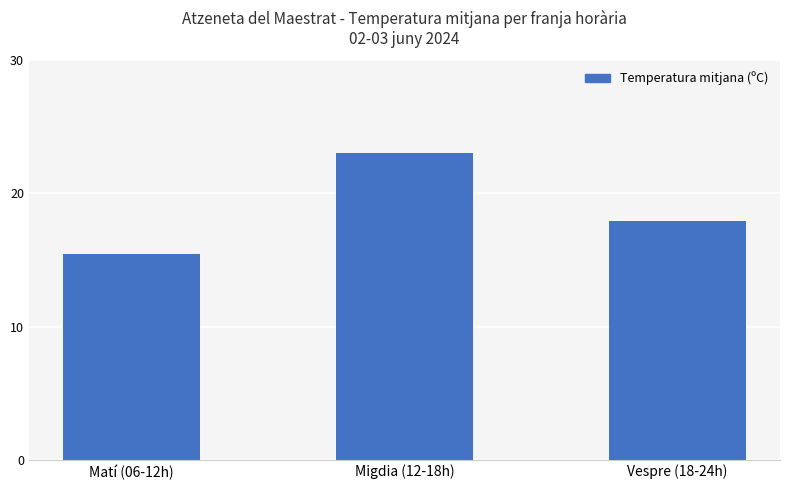

Which has a higher value, Migdia (12-18h) or Vespre (18-24h)?

Migdia (12-18h)